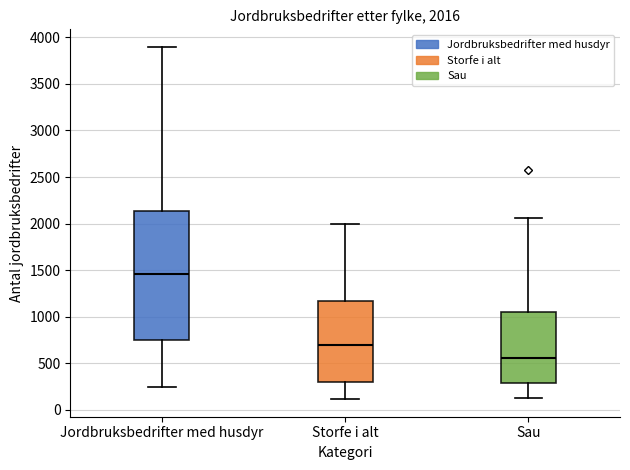

Which box's median line is the highest?

Jordbruksbedrifter med husdyr